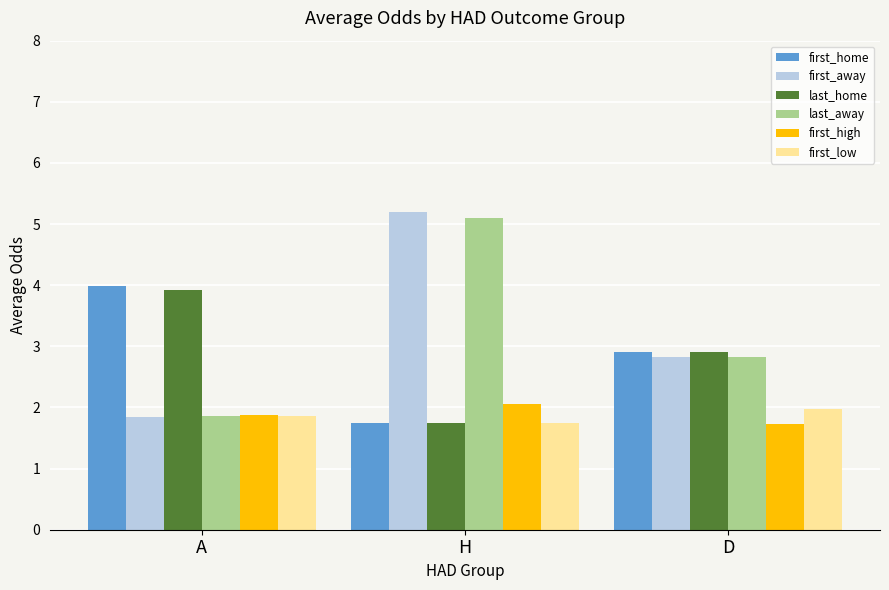

What is the total value across all series at H?

17.6